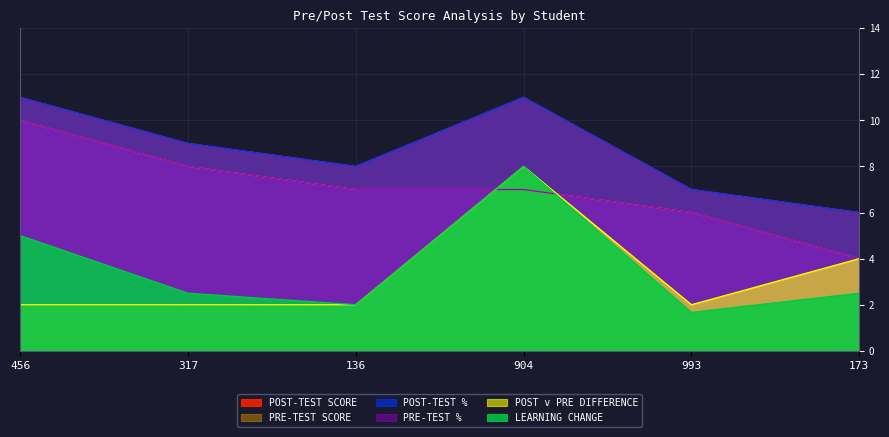

Count the number of data series in this chart.

6